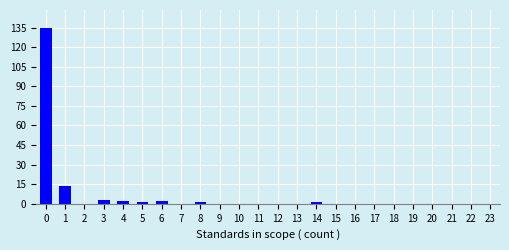

Reading left to right, list every bar in this chart as the range it spans on the x-axis followed by its height. The values are not printed on the chart, so give them approximately, as read against the axis.

-0.5 to 0.5: 136
0.5 to 1.5: 14
1.5 to 2.5: 0
2.5 to 3.5: 4
3.5 to 4.5: 2
4.5 to 5.5: under 2
5.5 to 6.5: 2
6.5 to 7.5: 0
7.5 to 8.5: under 2
8.5 to 9.5: 0
9.5 to 10.5: 0
10.5 to 11.5: 0
11.5 to 12.5: 0
12.5 to 13.5: 0
13.5 to 14.5: under 2
14.5 to 15.5: 0
15.5 to 16.5: 0
16.5 to 17.5: 0
17.5 to 18.5: 0
18.5 to 19.5: 0
19.5 to 20.5: 0
20.5 to 21.5: 0
21.5 to 22.5: 0
22.5 to 23.5: 0